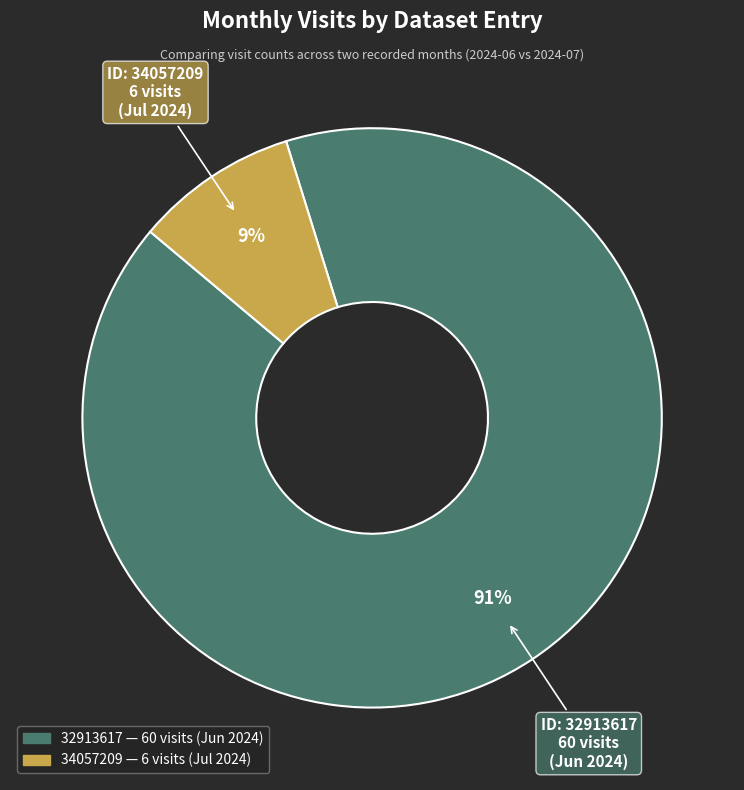

How many segments does this pie chart have?

2